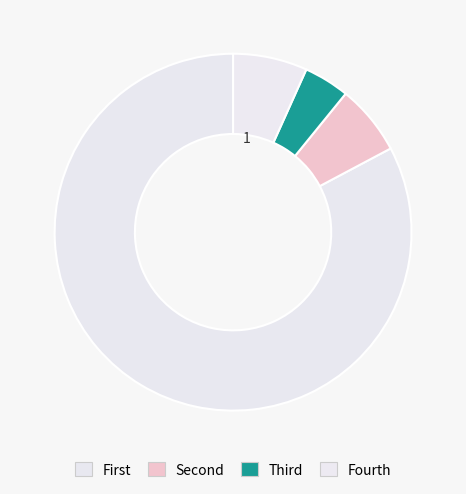

Count the number of slices in the pie.

4